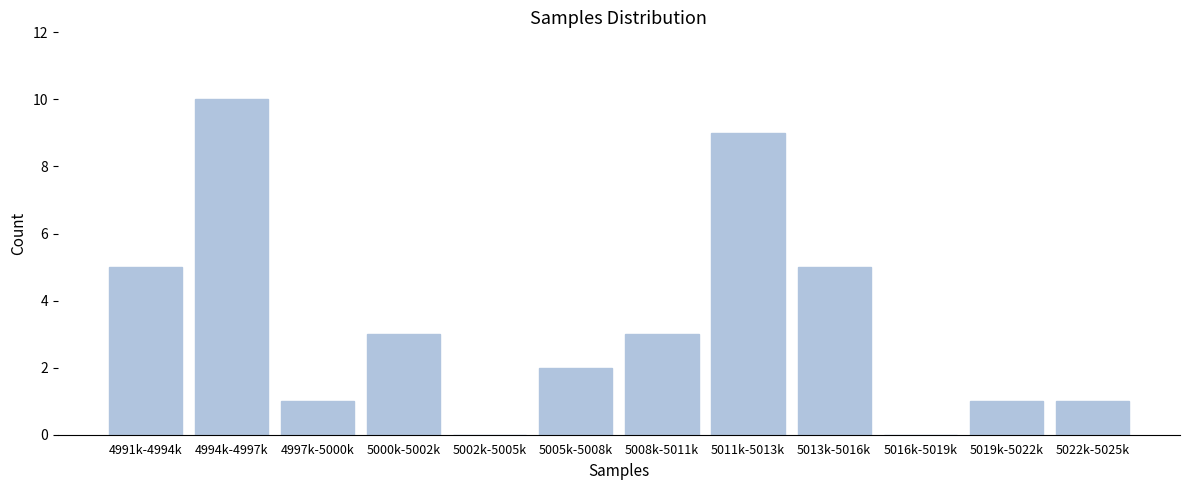

Reading left to right, extract all data points from this chart.

4991k-4994k=5	4994k-4997k=10	4997k-5000k=1	5000k-5002k=3	5002k-5005k=0	5005k-5008k=2	5008k-5011k=3	5011k-5013k=9	5013k-5016k=5	5016k-5019k=0	5019k-5022k=1	5022k-5025k=1